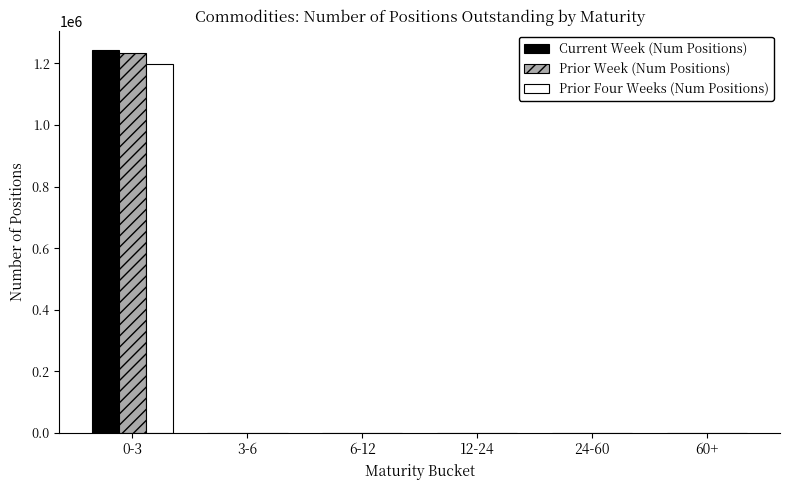

Which label corresponds to the largest value in the chart?

0-3